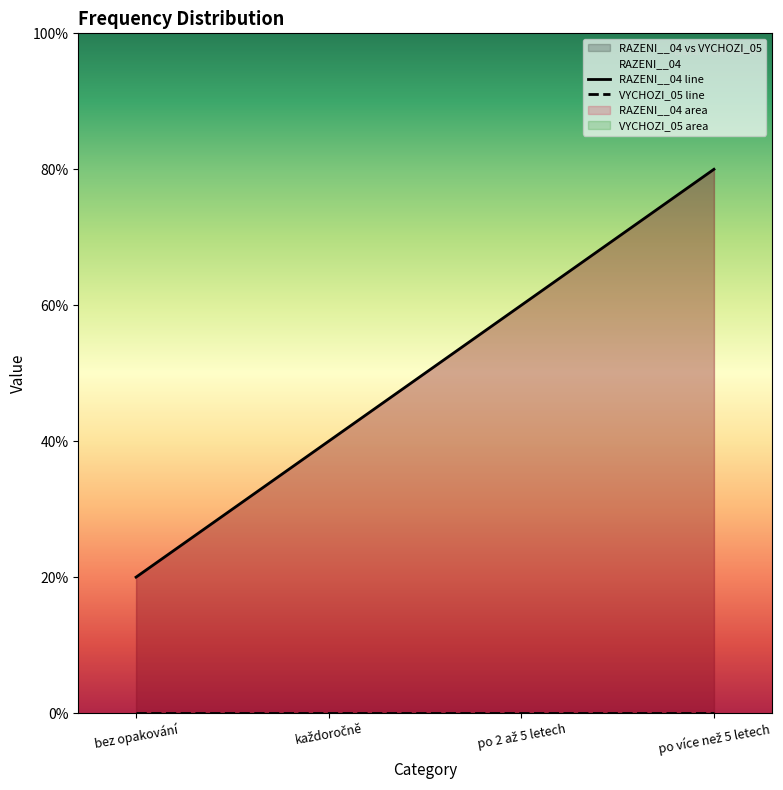

What value does the data have at po 2 až 5 letech?

3